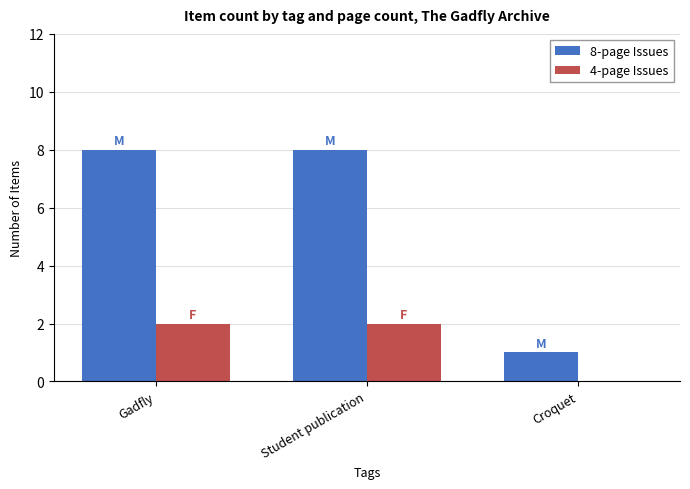

The 8-page Issues series shows 1 at Croquet. True or false?

True